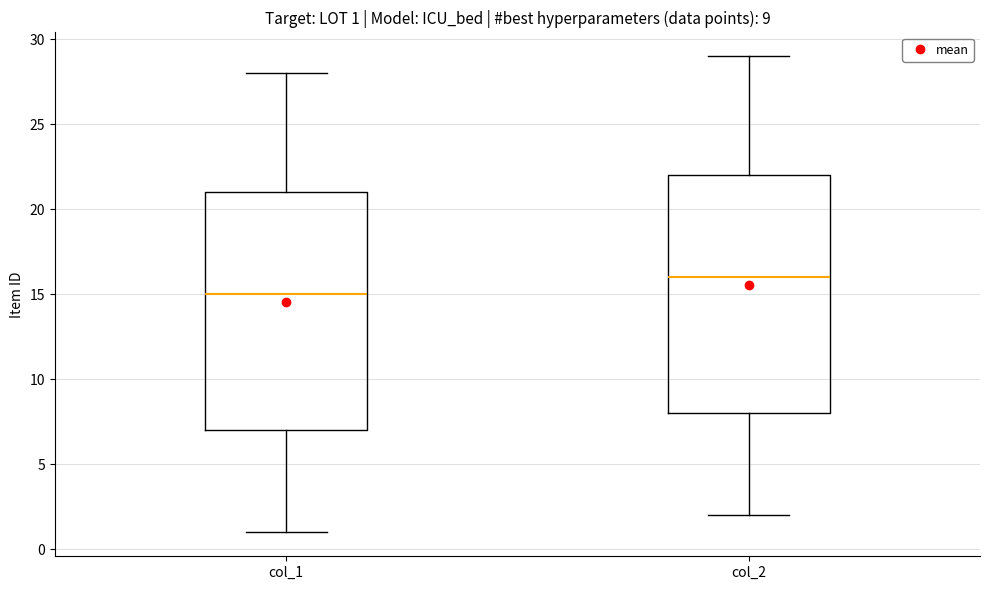

Which box has the lowest median line?

col_1